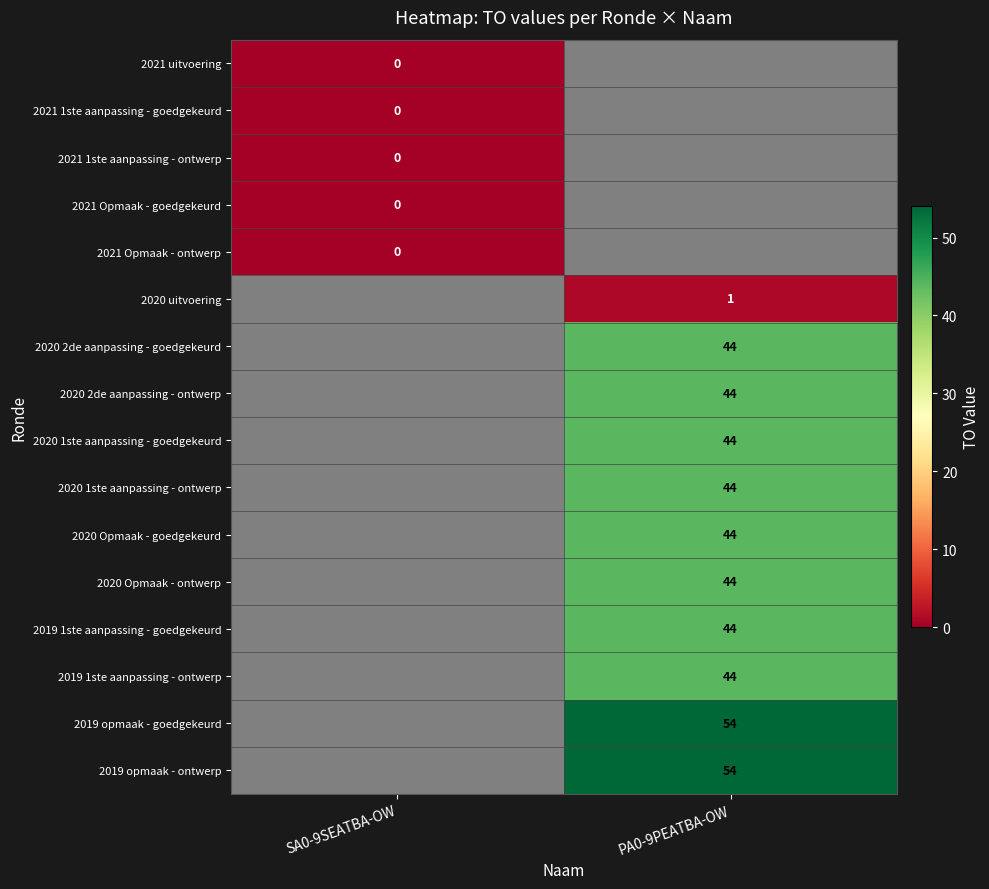

The value of 2020 2de aanpassing - goedgekeurd at PA0-9PEATBA-OW is 13. True or false?

False